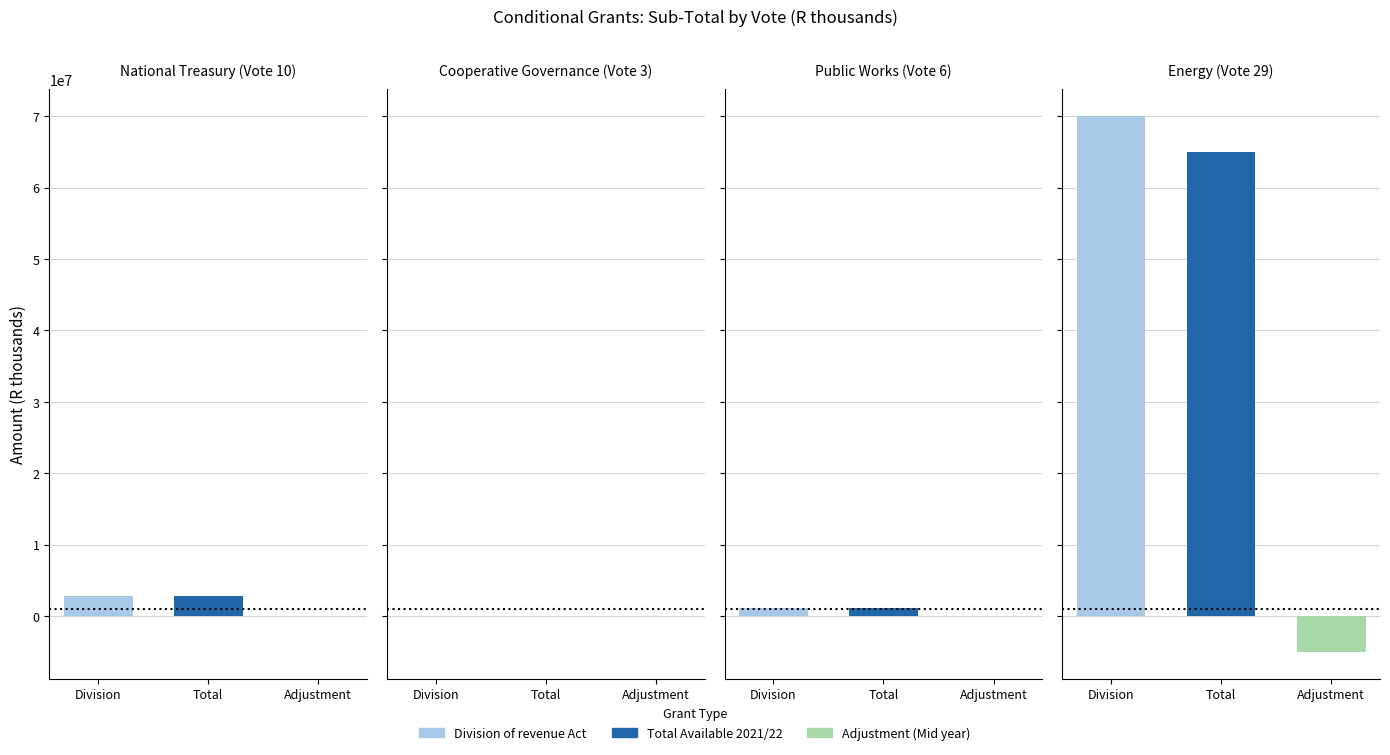

How many positive values does the Total Available 2021/22 series have?

3